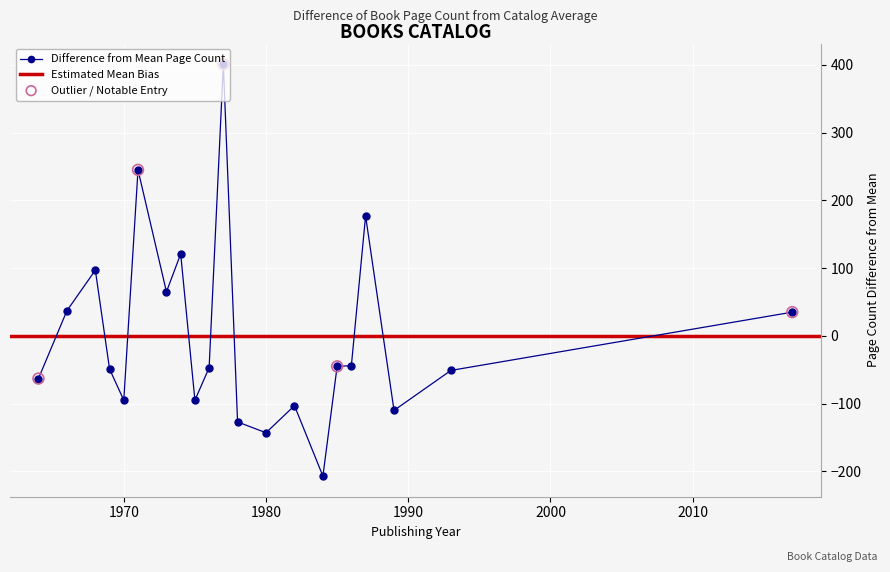

What is the lowest value of the Difference from Mean Page Count series?

-207.0